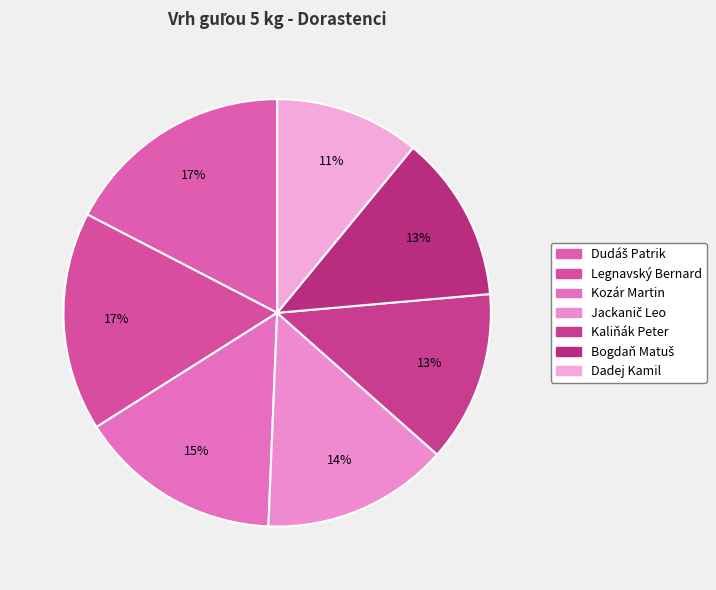

Count the number of slices in the pie.

7